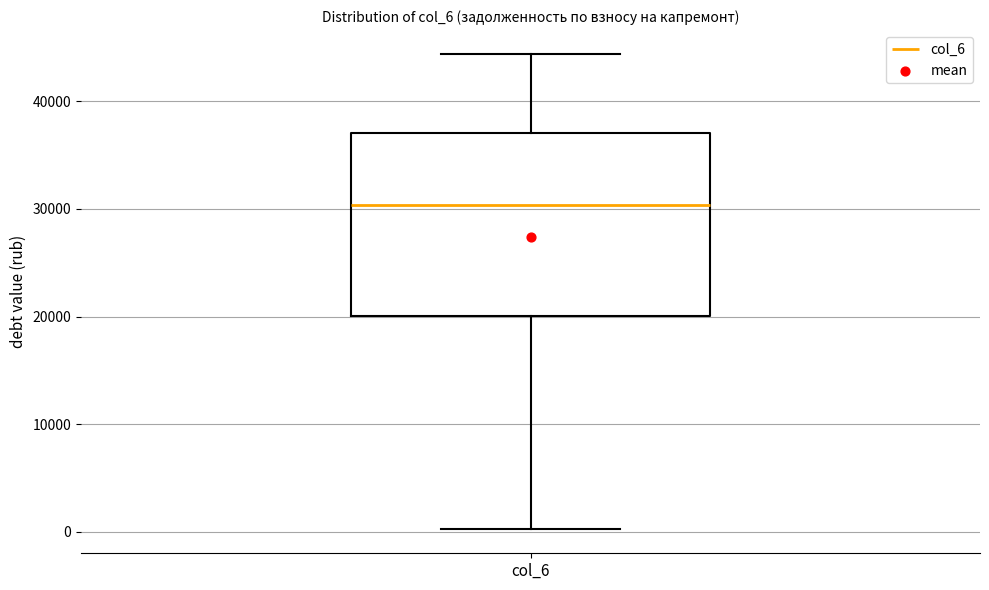

Transcribe this box plot: give where the median line is, the range the box spans, and where the two whiskers end, as read against the y-axis. The values are not printed on the chart, so give them approximately, as read against the axis.

median 30000, box 20000 to 37000, whiskers 0 to 44000